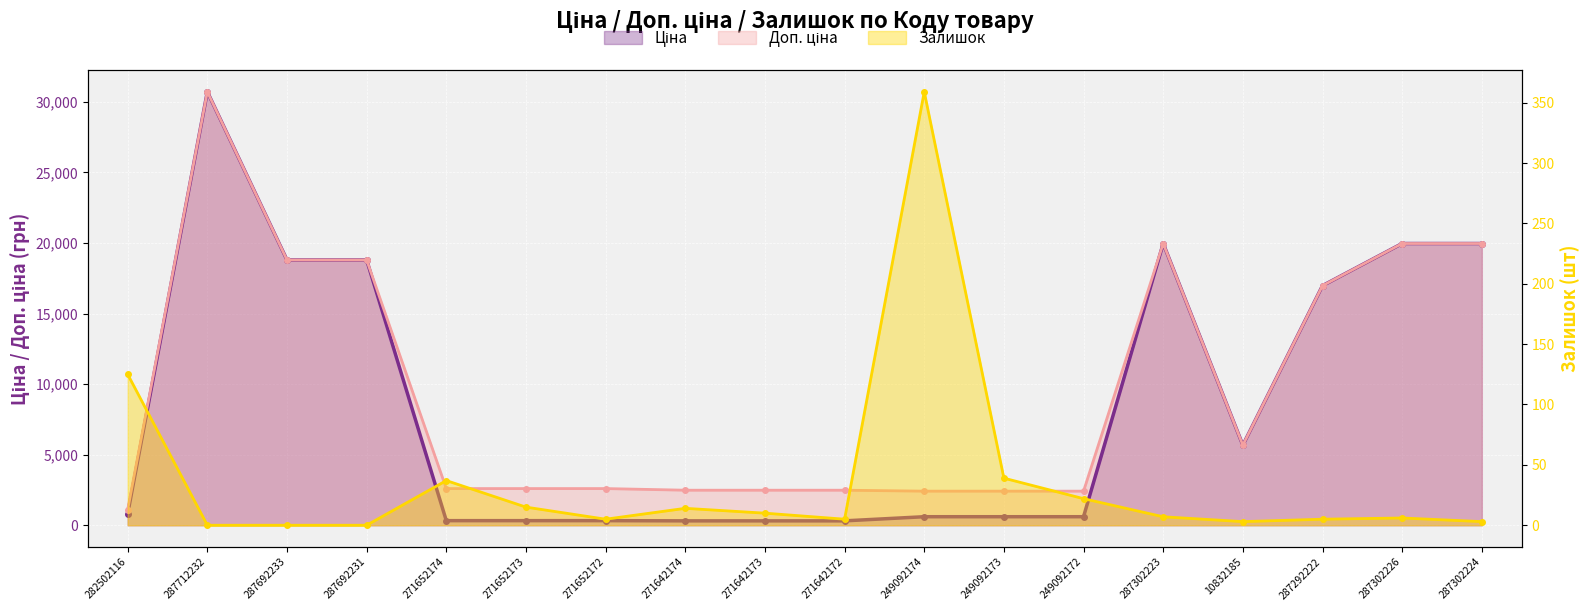

What is the sum of the Залишок values at 249092174 and 10832185?

362.0